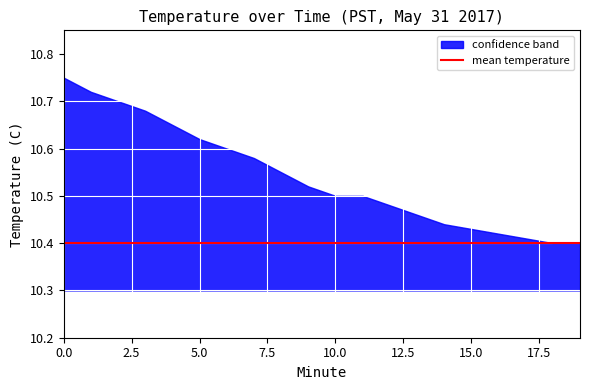

At how many categories does at least one series exceed 10?

20